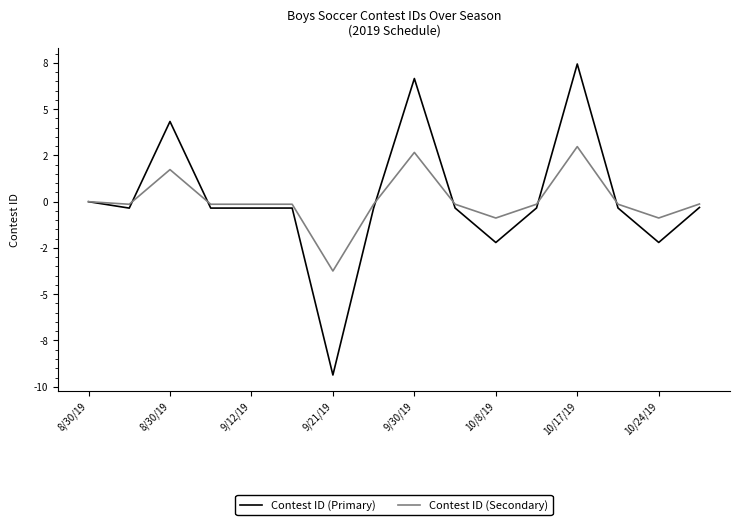

How many interior local valleys does the Contest ID (Primary) series have?

5